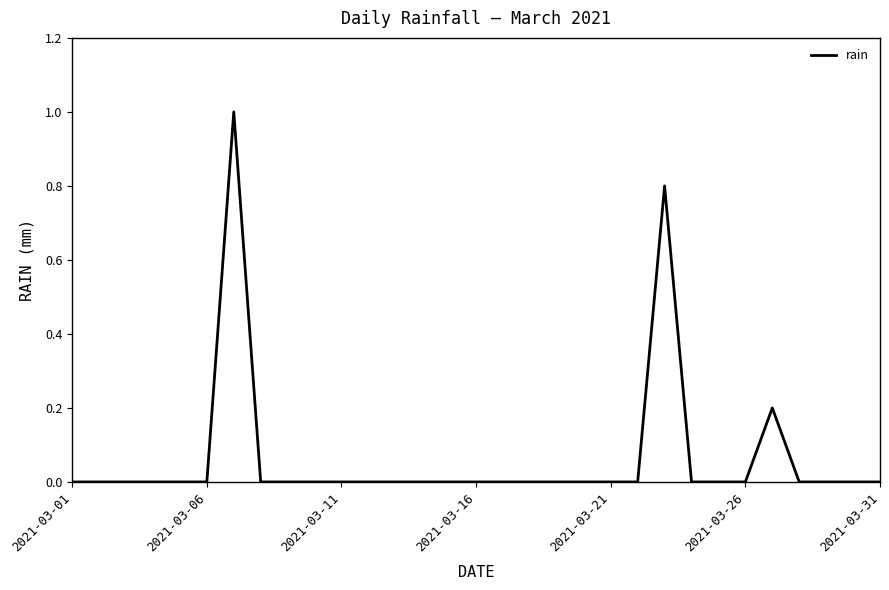

What is the maximum value shown in the chart?

1.0